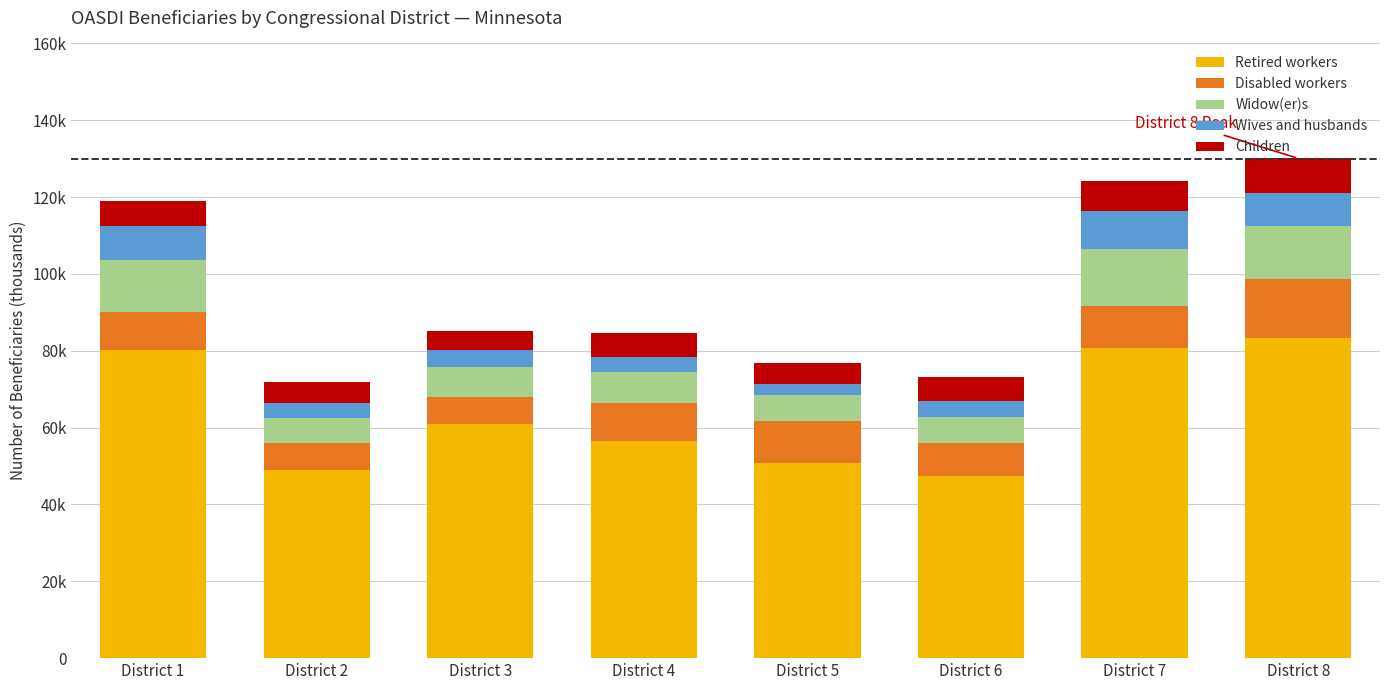

What are all the series names shown in the legend?

Retired workers, Disabled workers, Widow(er)s, Wives and husbands, Children